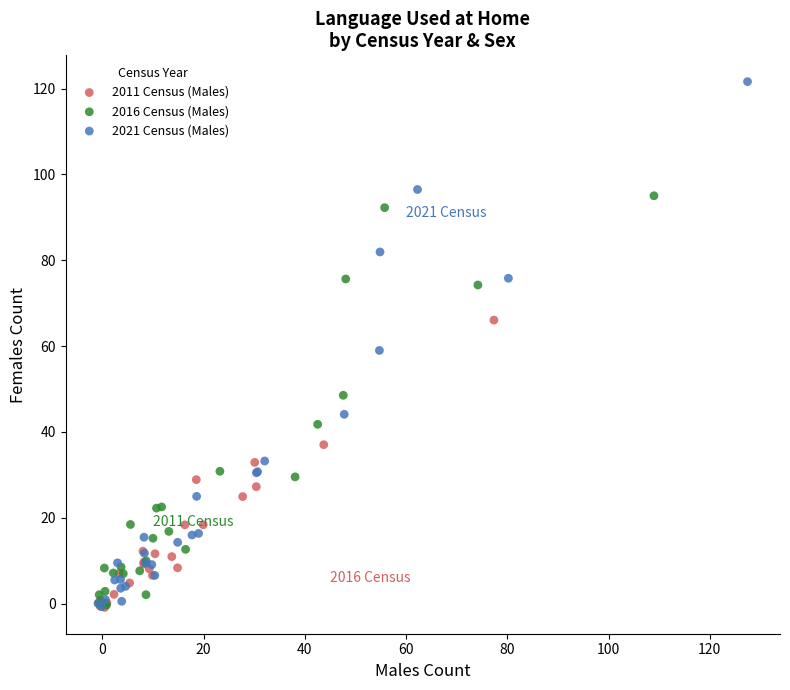

What are all the series names shown in the legend?

2011 Census (Males), 2016 Census (Males), 2021 Census (Males)